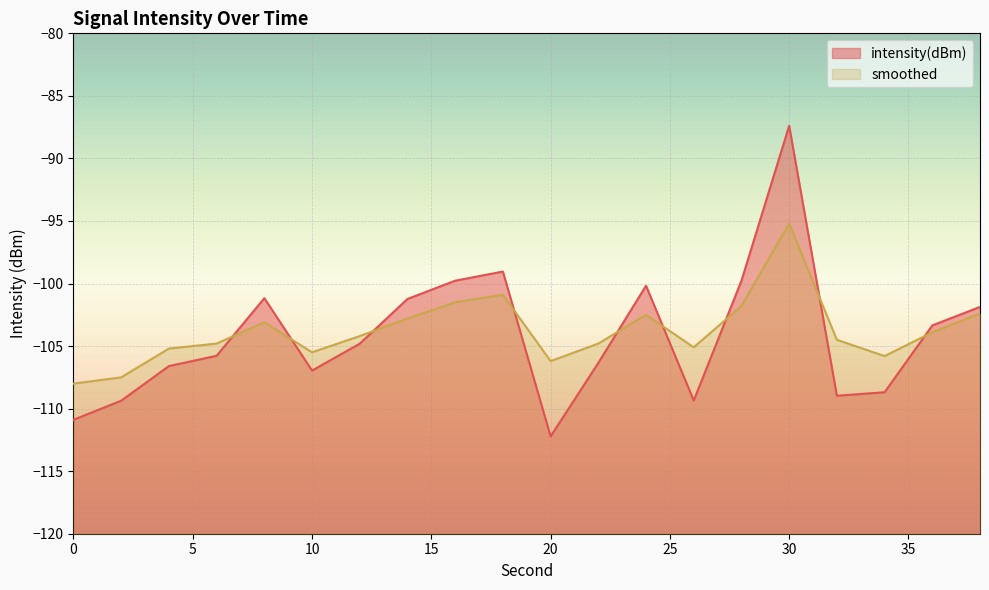

Between which two adjacent categories do intensity(dBm) and smoothed first intersect?

6 and 8